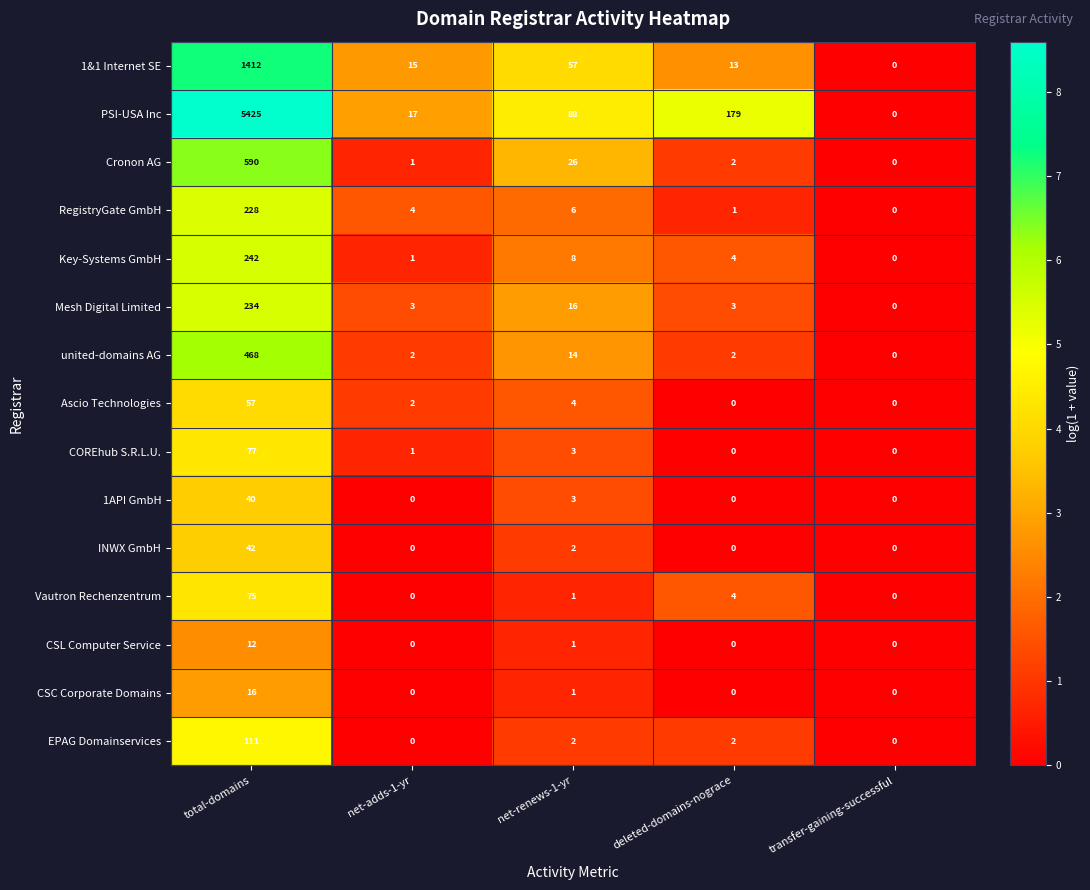

At which category is the sum across all series the highest?

total-domains